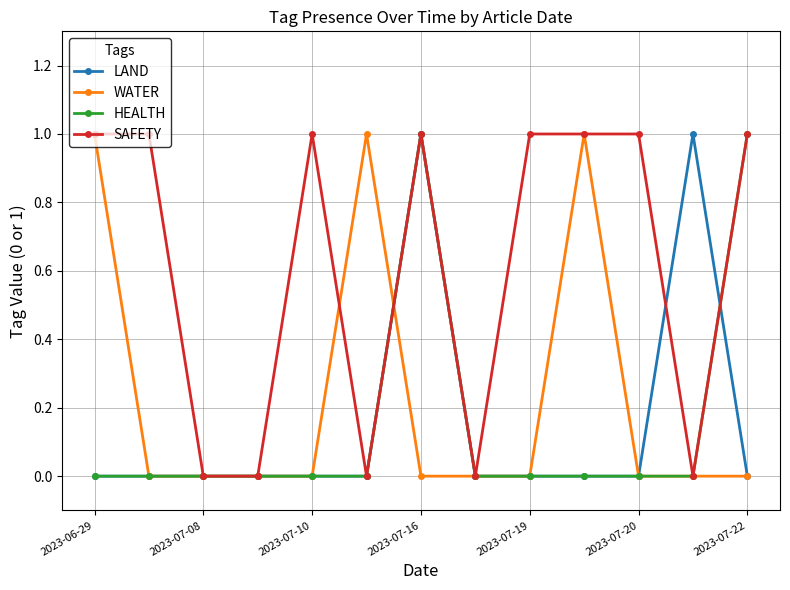

What is the value of the WATER point at the 10th from the left?

1